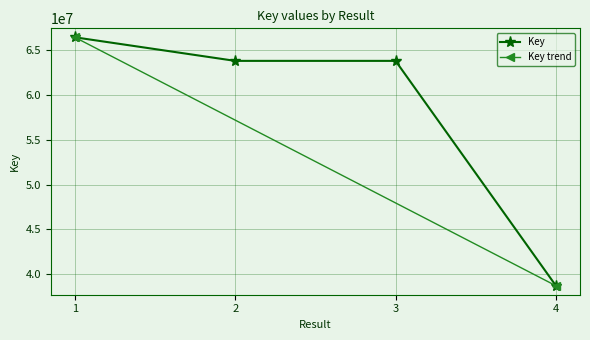

The chart shows a value of 103769143 at 3. True or false?

False